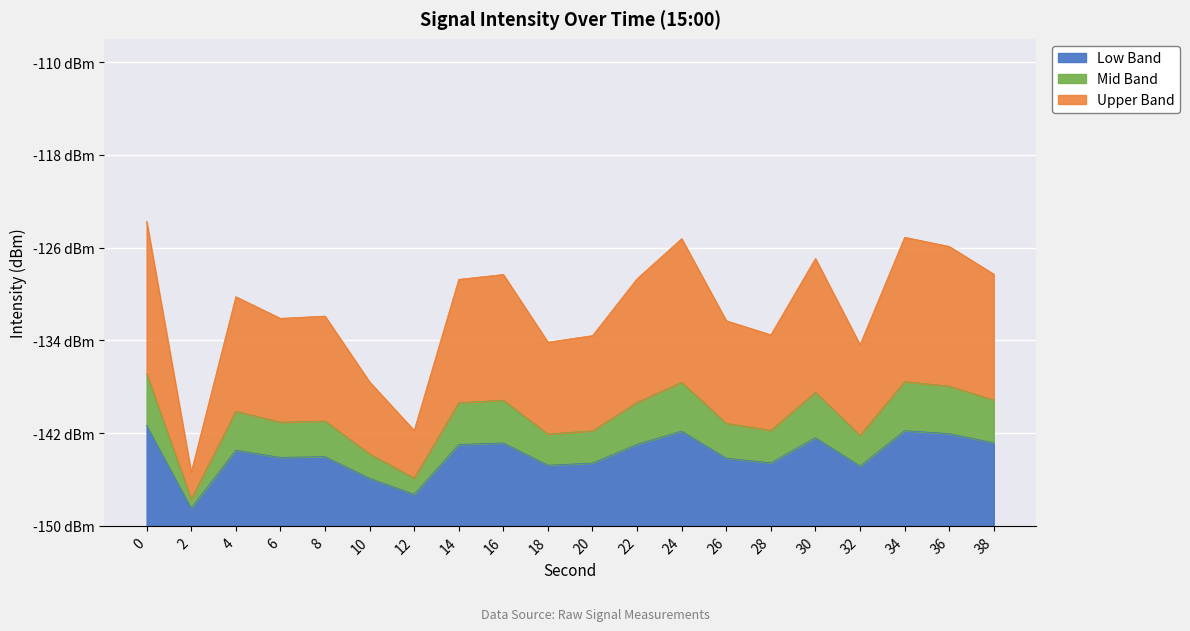

What is the approximate value at 26?

5.8